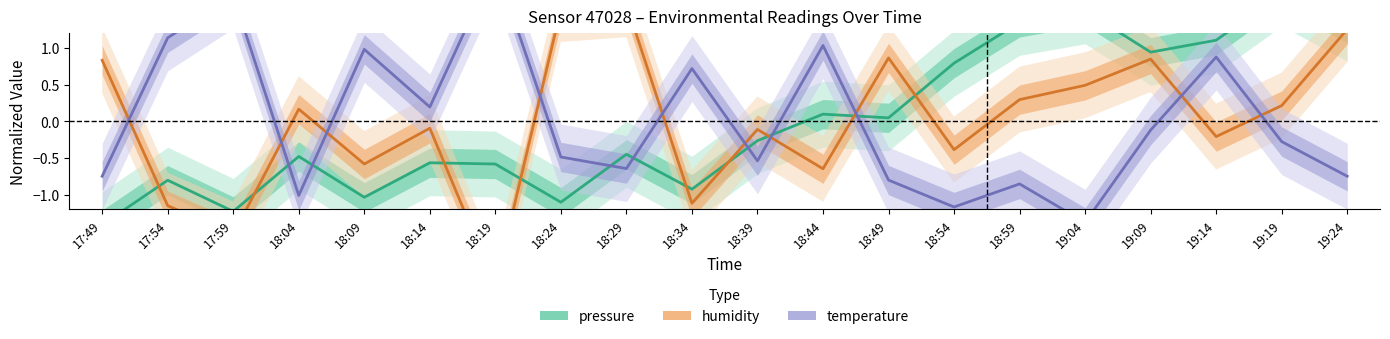

Rank the categories by pressure value from highest to lowest.

19:19, 19:04, 18:59, 19:24, 19:14, 19:09, 18:54, 18:44, 18:49, 18:39, 18:29, 18:04, 18:14, 18:19, 17:54, 18:34, 18:09, 18:24, 17:59, 17:49